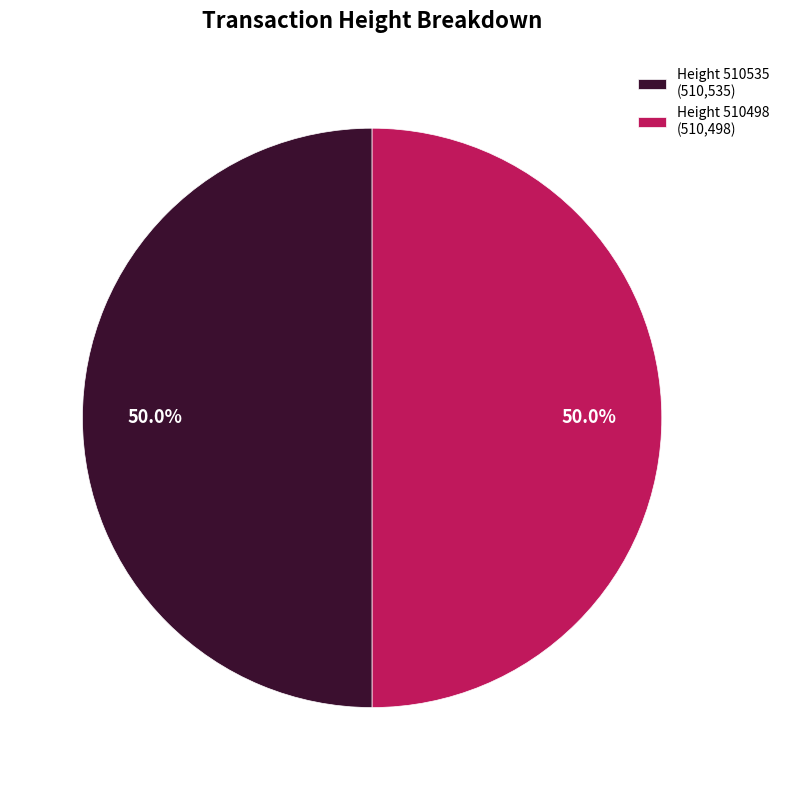

How many segments does this pie chart have?

2